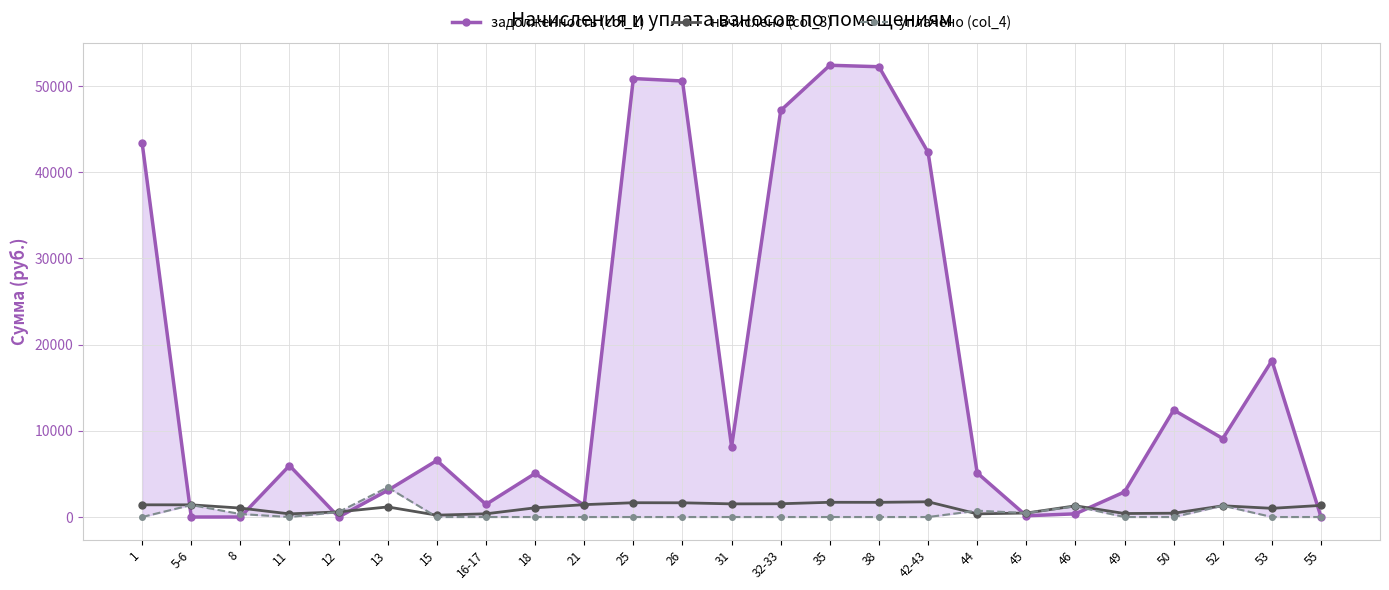

Which category has the lowest value in the задолженность (col_1) series?

8